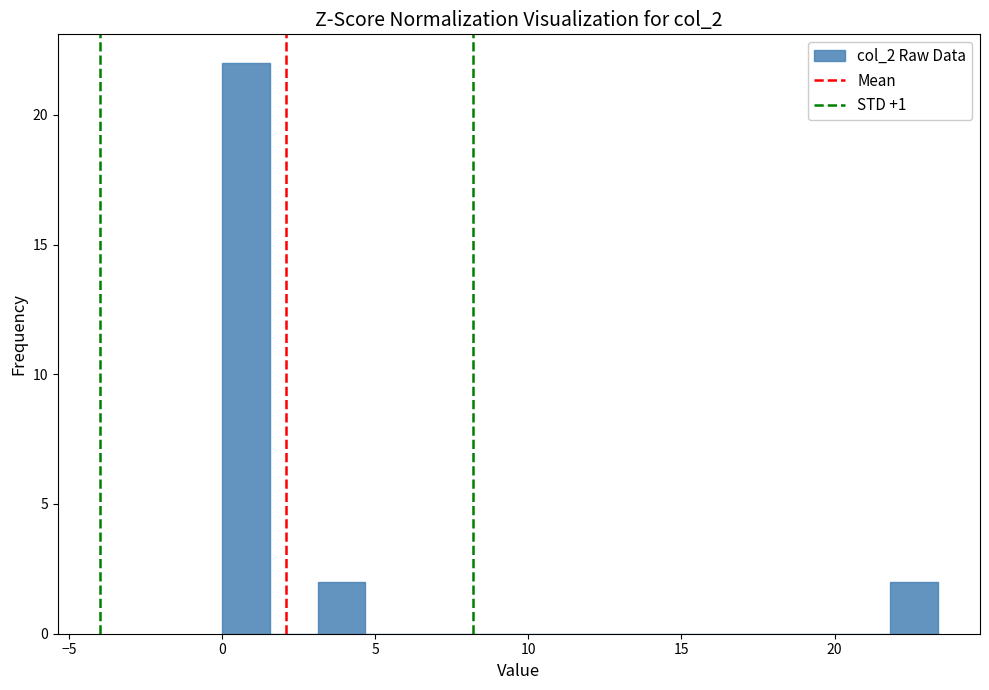

Read against the x-axis, roughly where is the centre of the tallest bar?

1.0